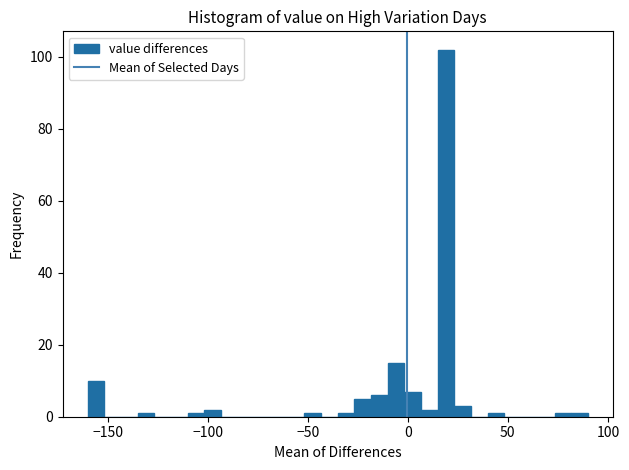

Read against the x-axis, roughly where is the centre of the tallest bar?

20